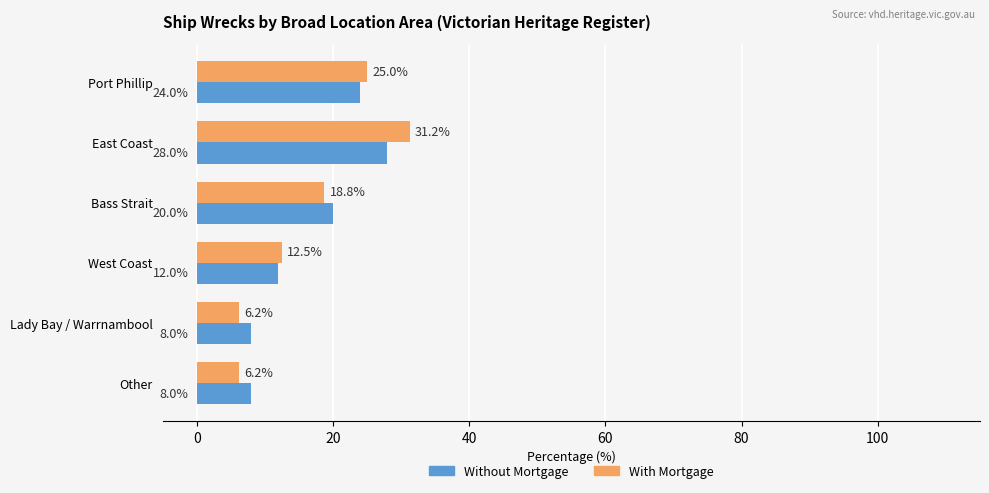

What is the sum of all With Mortgage values?

100.0